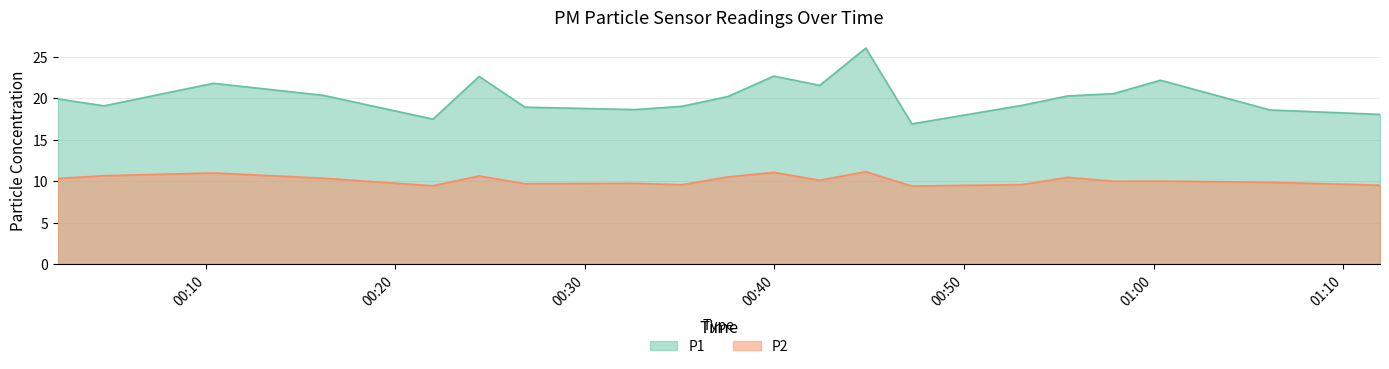

What are all the series names shown in the legend?

P1, P2